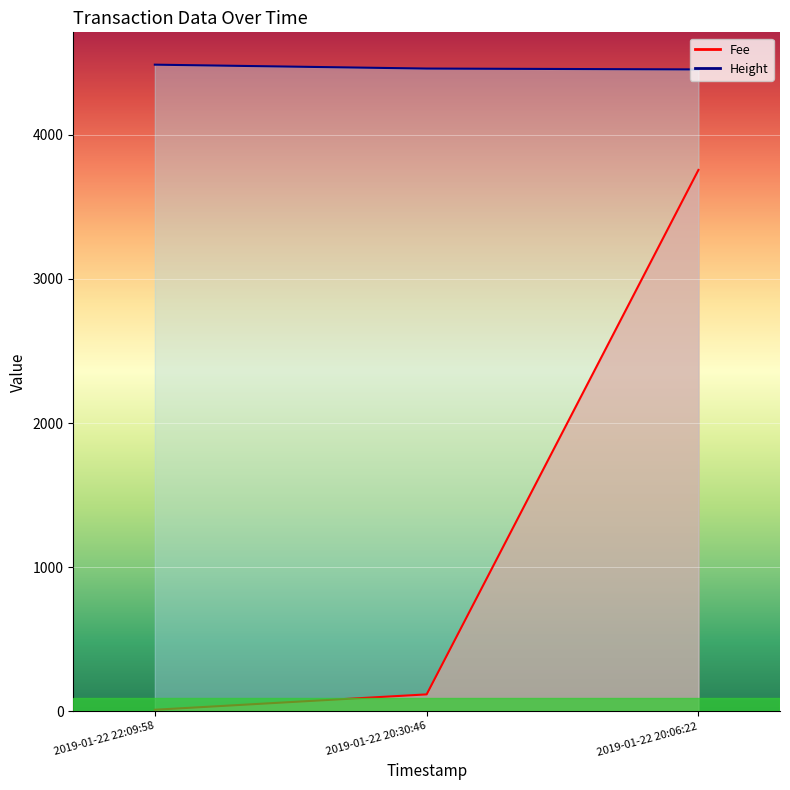

Which category has the lowest value in the Height series?

2019-01-22 20:06:22